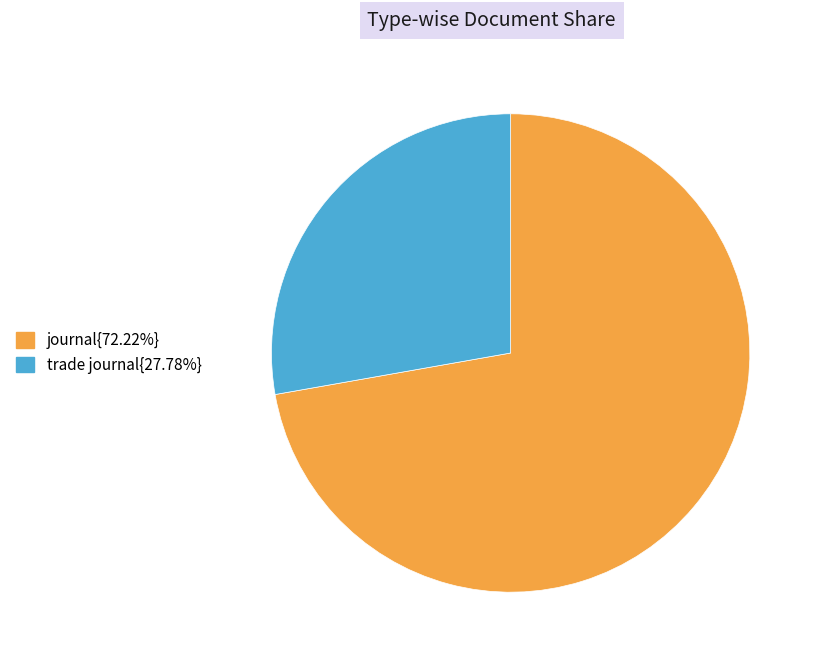

Is there any slice that represents more than half of the pie?

Yes